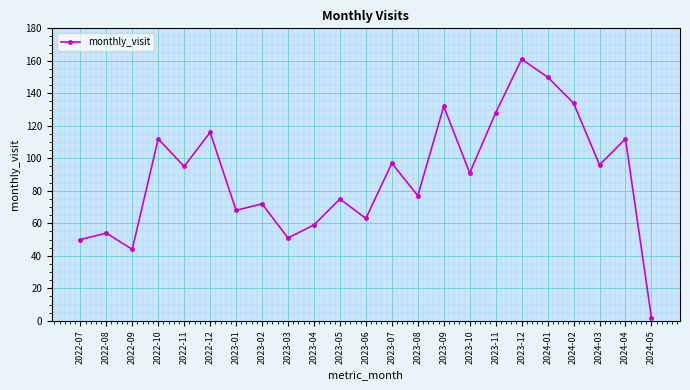

Is this an area chart (filled region under the line)?

No